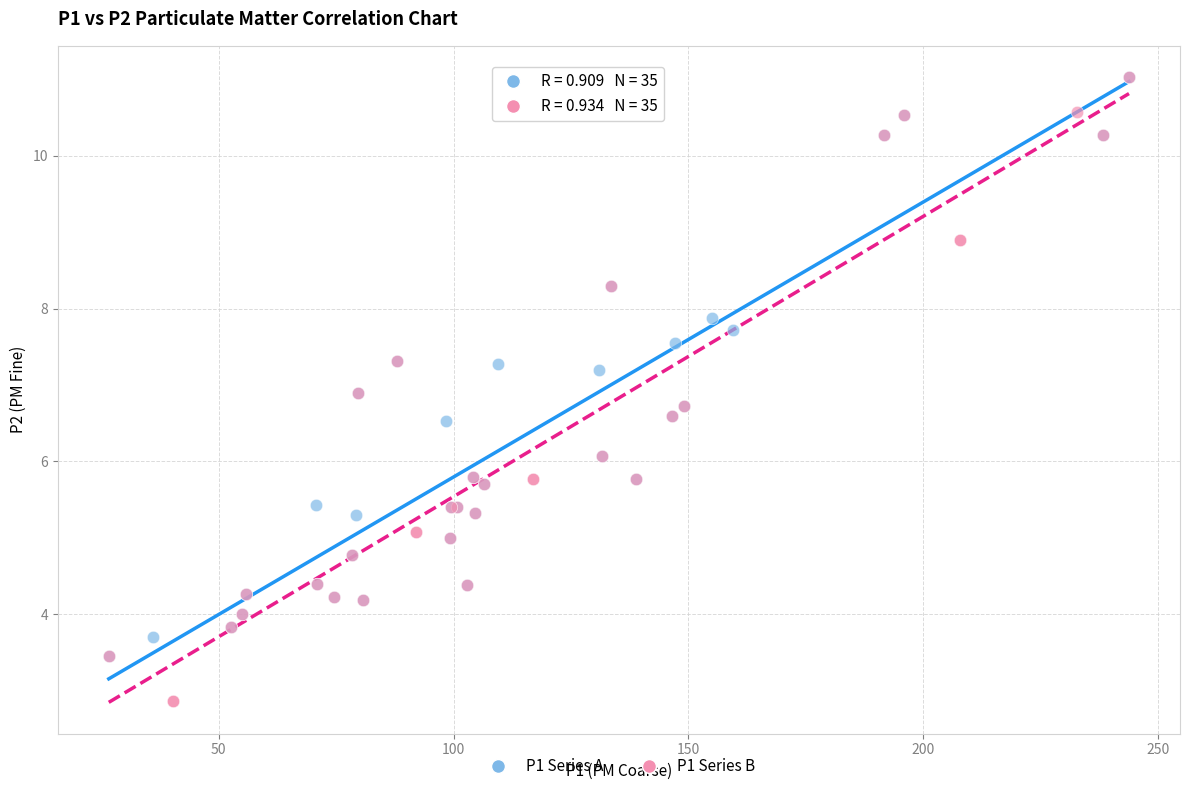

Which series has the widest spread of Y values?

P1 Series B